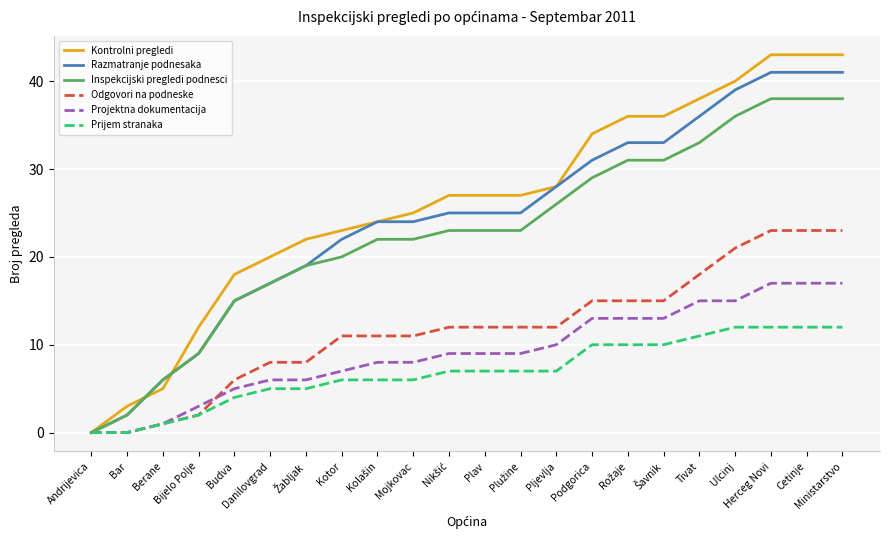

Is it true that Inspekcijski pregledi podnesci equals 17 at Danilovgrad?

True